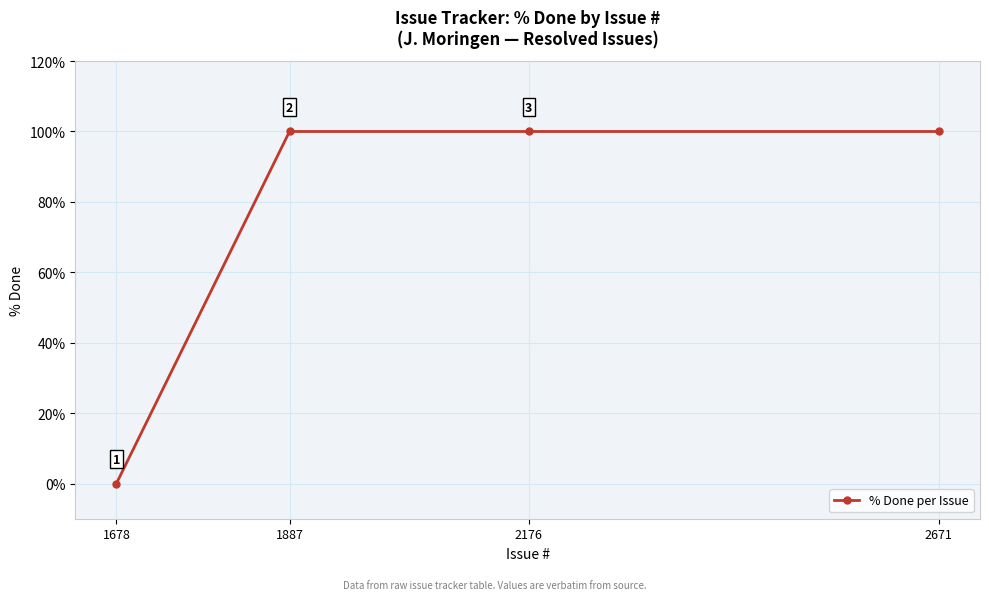

True or false: the data has more than 1 interior local peaks.

False